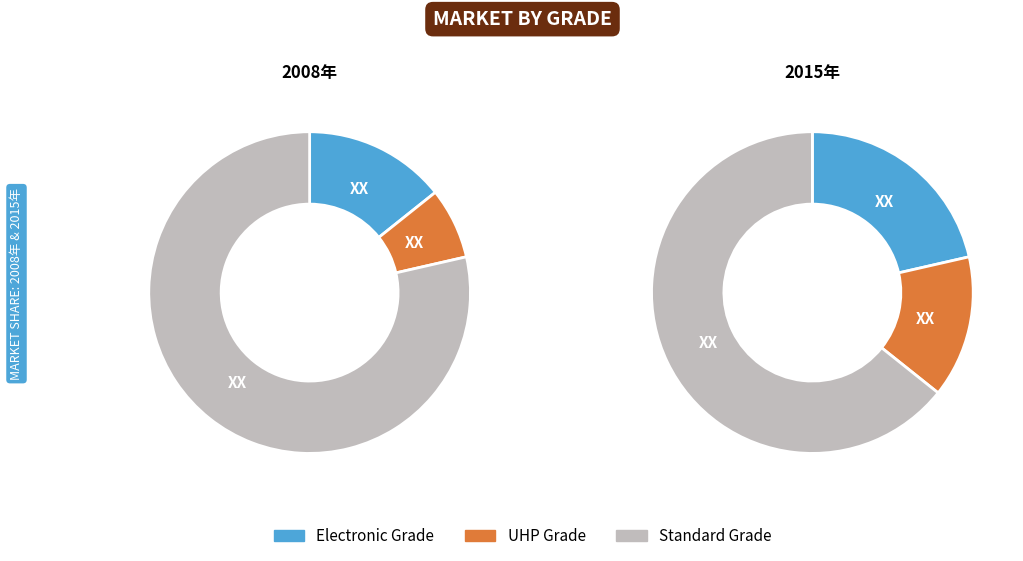

The 2015年 slice represents 38% of the pie. True or false?

False